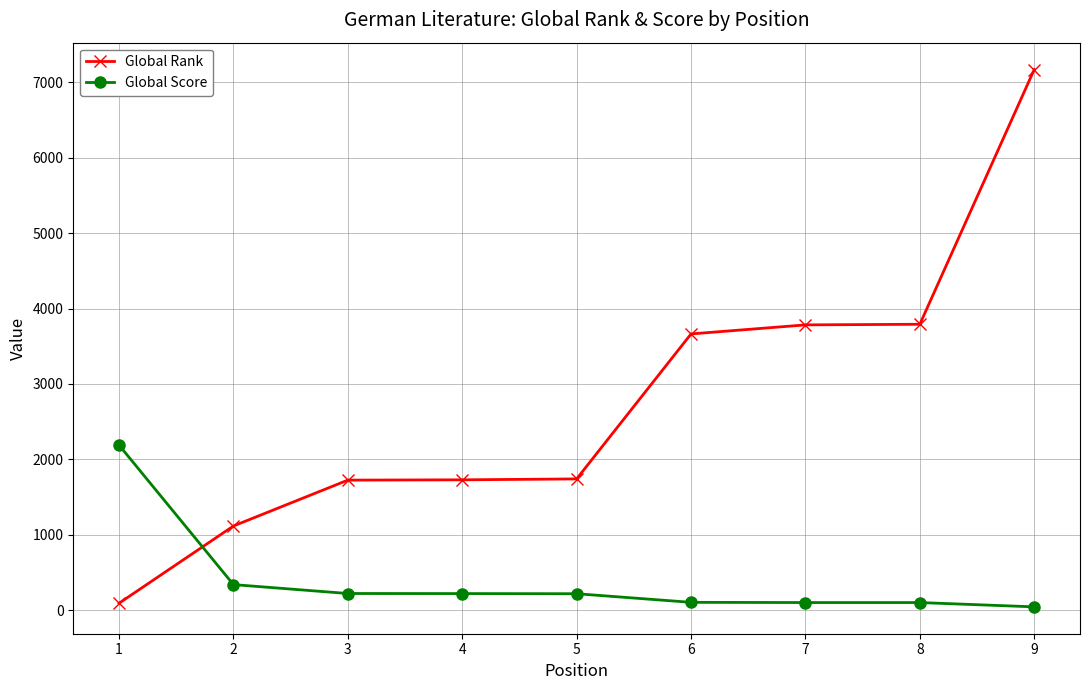

What is the difference between the maximum and minimum values in the Global Rank series?

7075